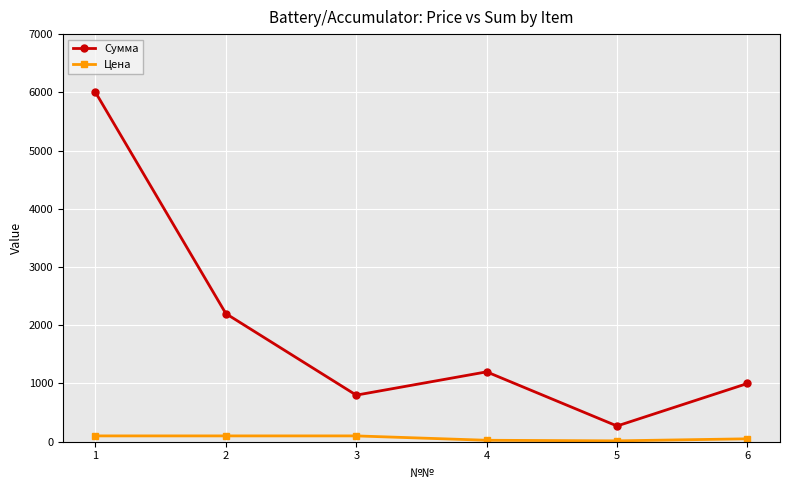

Is this an area chart (filled region under the line)?

No